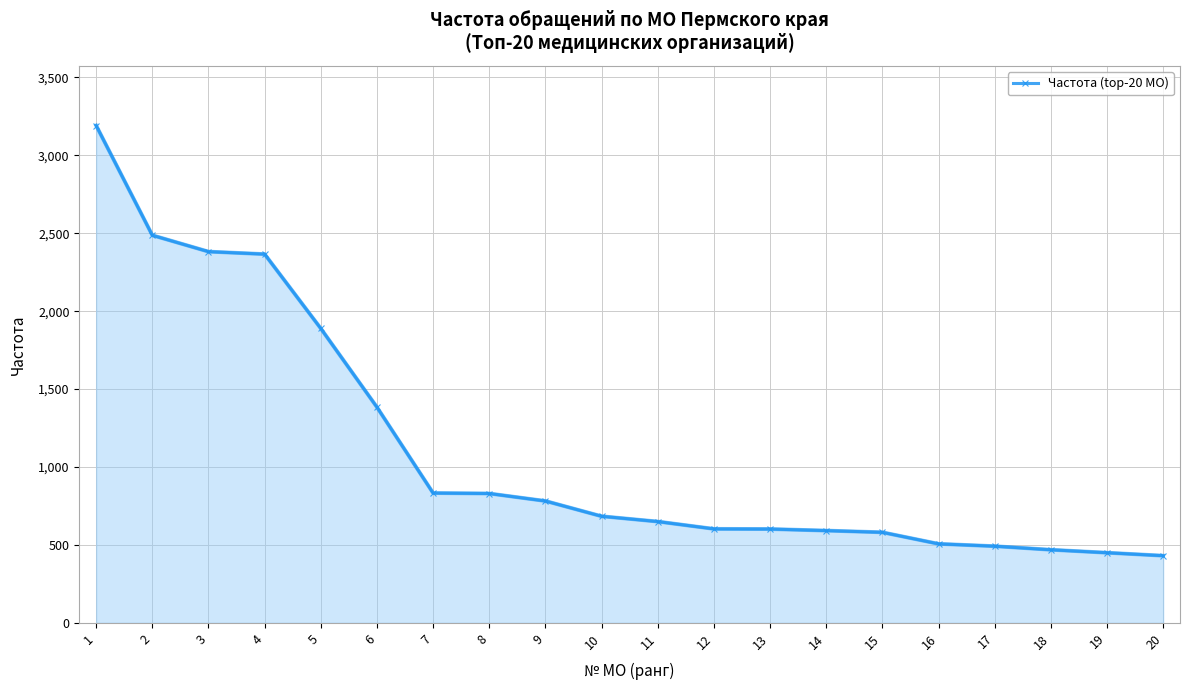

What is the greatest value displayed?

3191